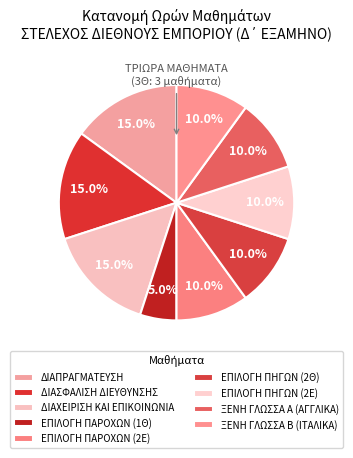

How many segments does this pie chart have?

9